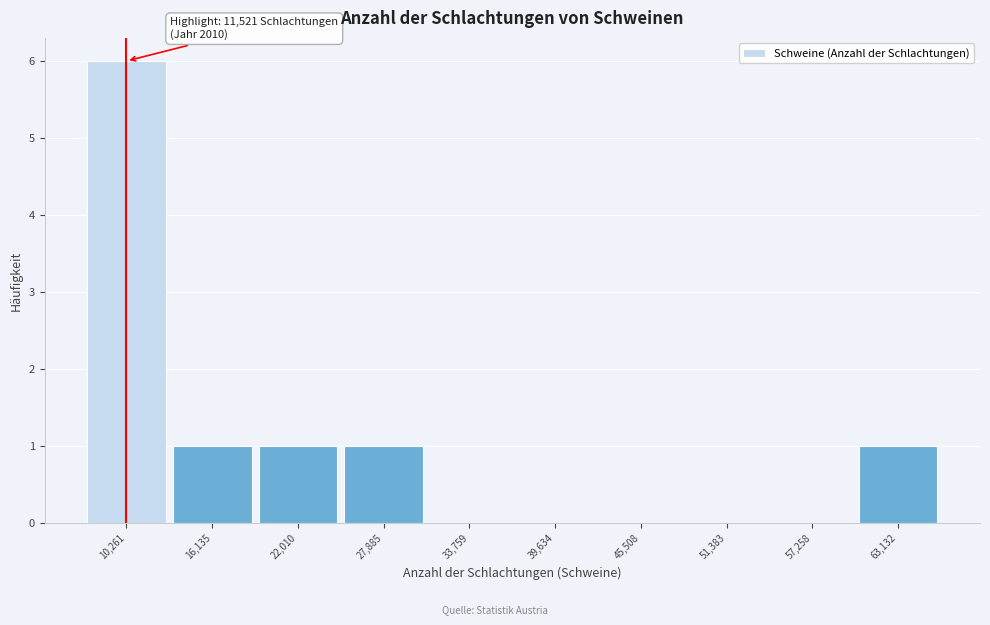

Which range on the x-axis has the tallest bar?

7000 to 13000